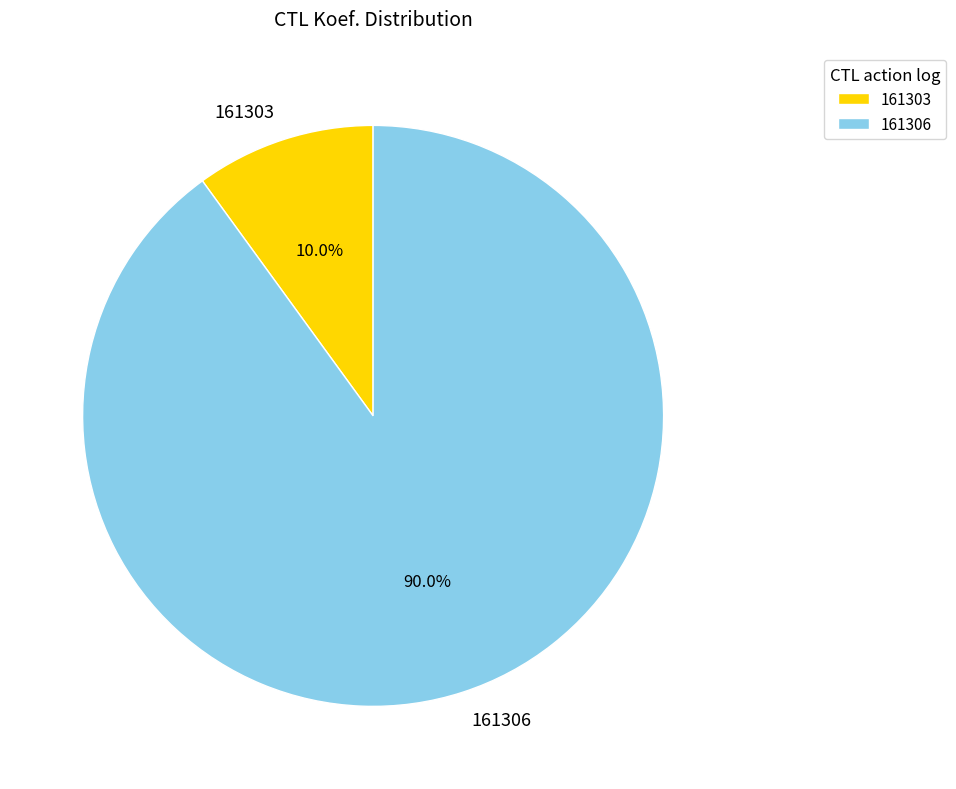

Do 161306 and 161303 together represent more than half of the pie?

Yes